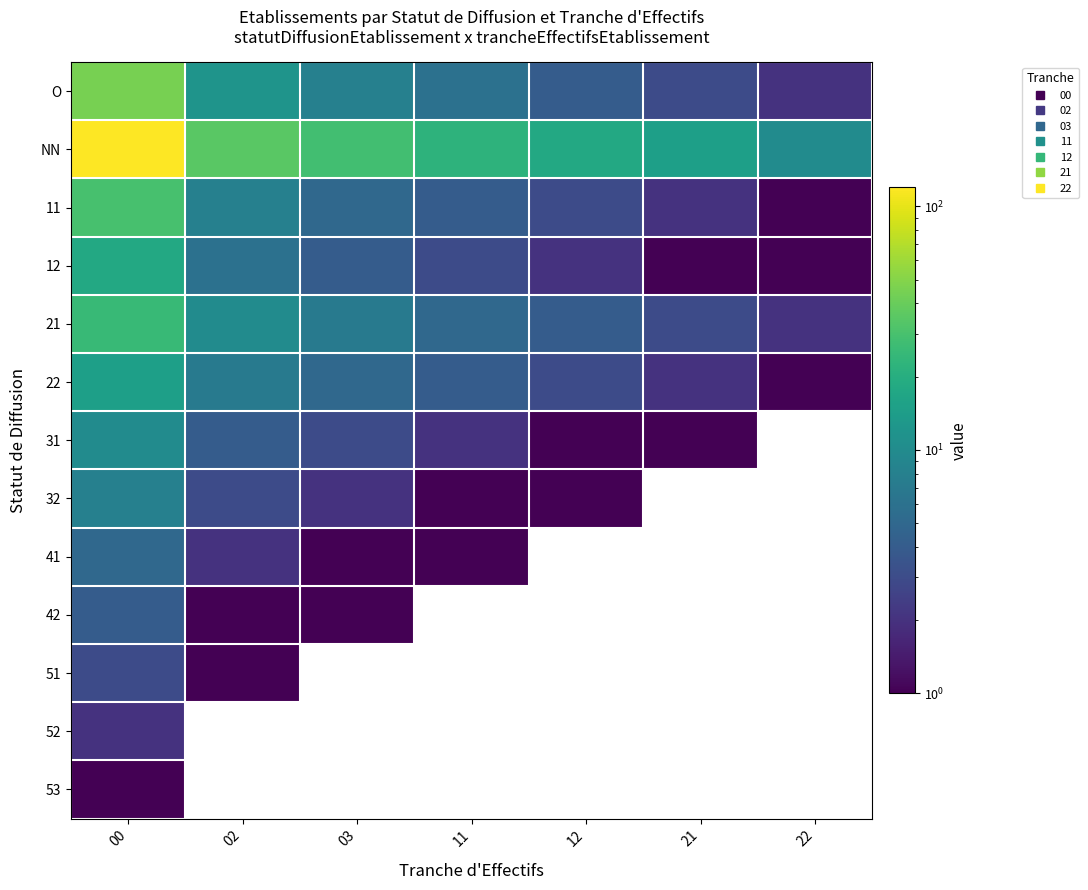

What is the difference between the maximum and minimum values in the 21 series?

23.0